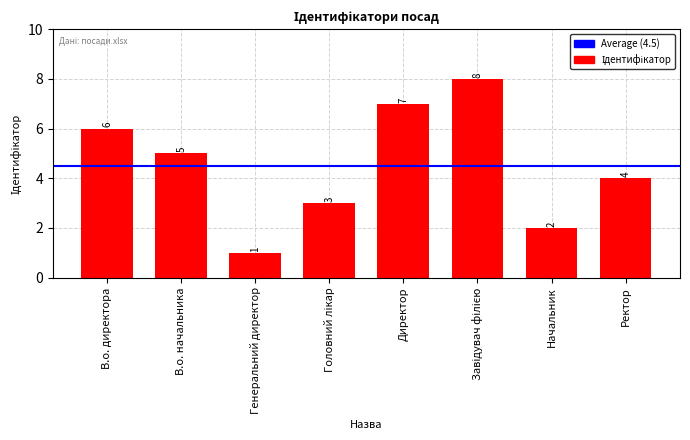

Reading right to left, extract all data points from this chart.

4	2	8	7	3	1	5	6